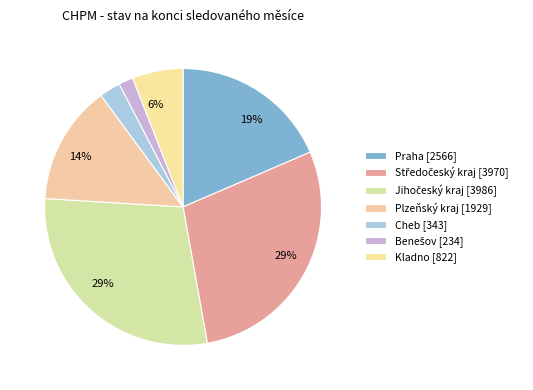

How many segments does this pie chart have?

7